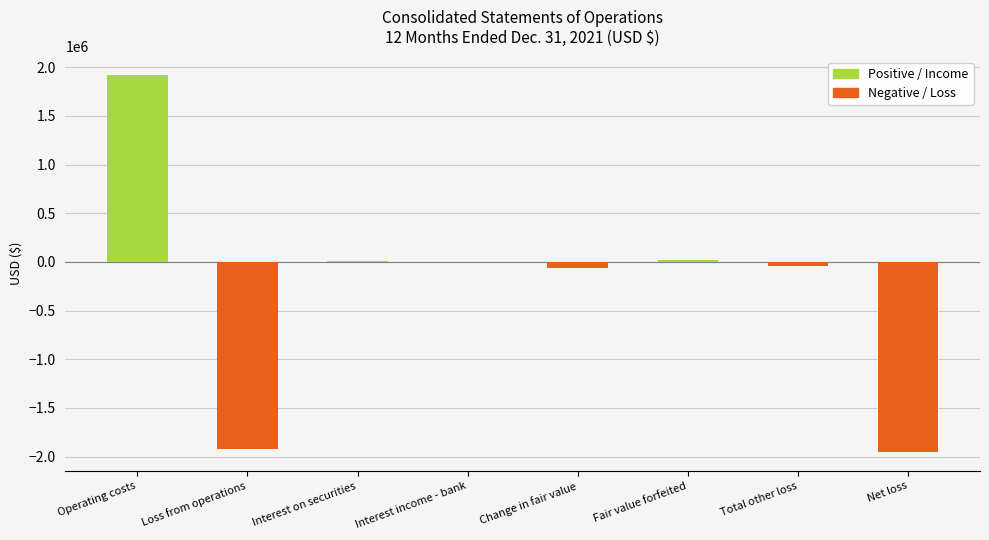

Between Interest on securities and Fair value forfeited, which series saw the biggest shift?

Positive / Income